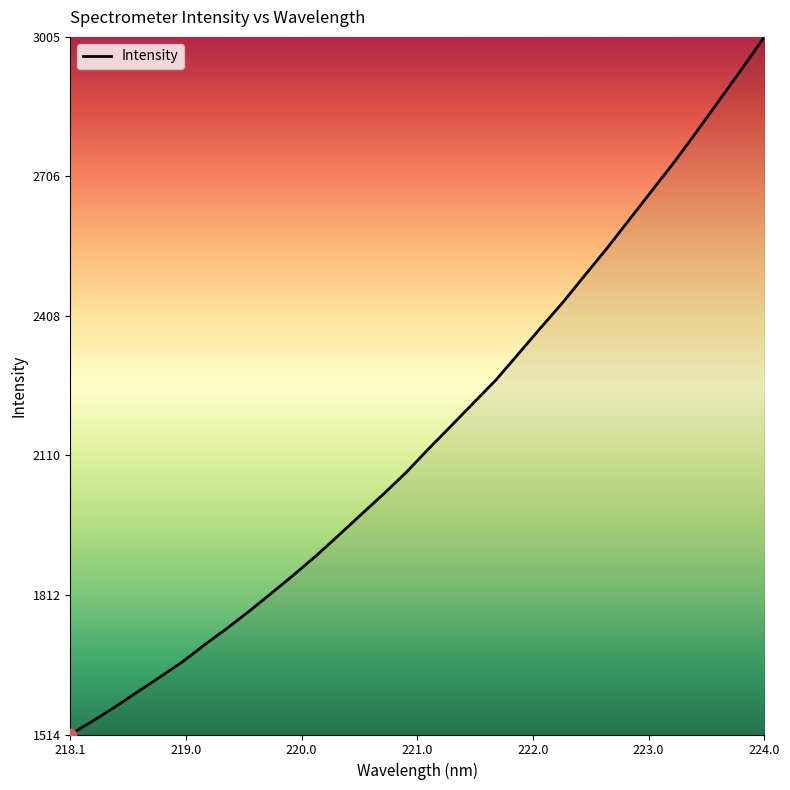

What is the smallest value displayed?

1514.1